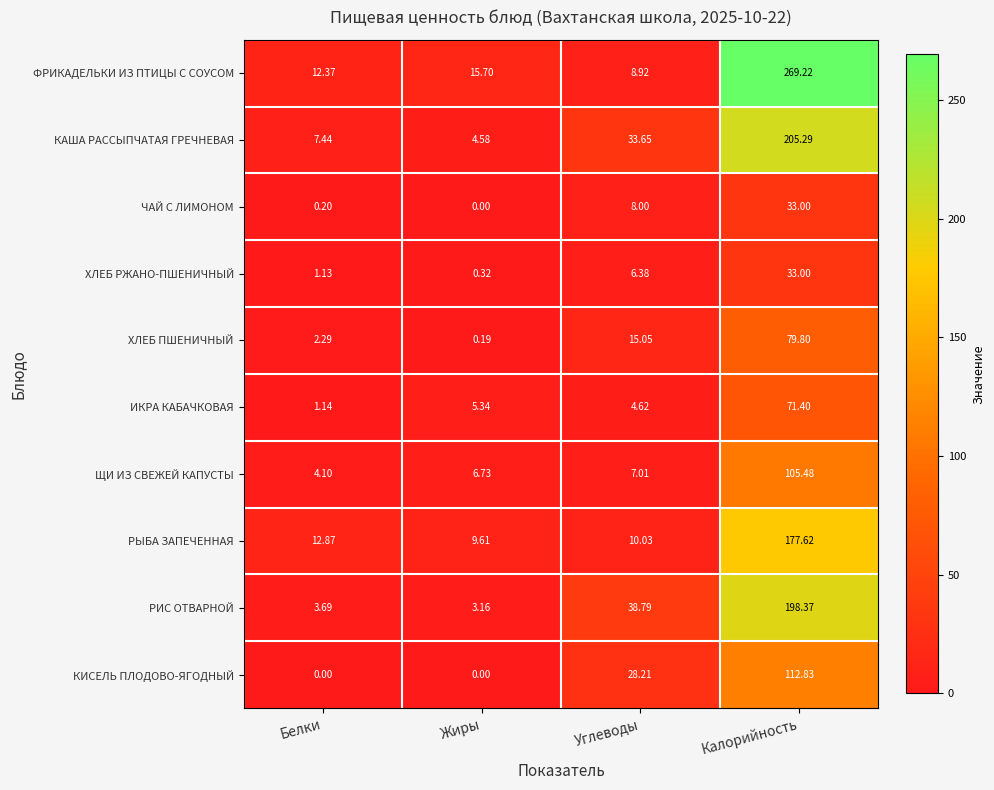

List the labels in order of ХЛЕБ ПШЕНИЧНЫЙ value, smallest first.

Жиры, Белки, Углеводы, Калорийность